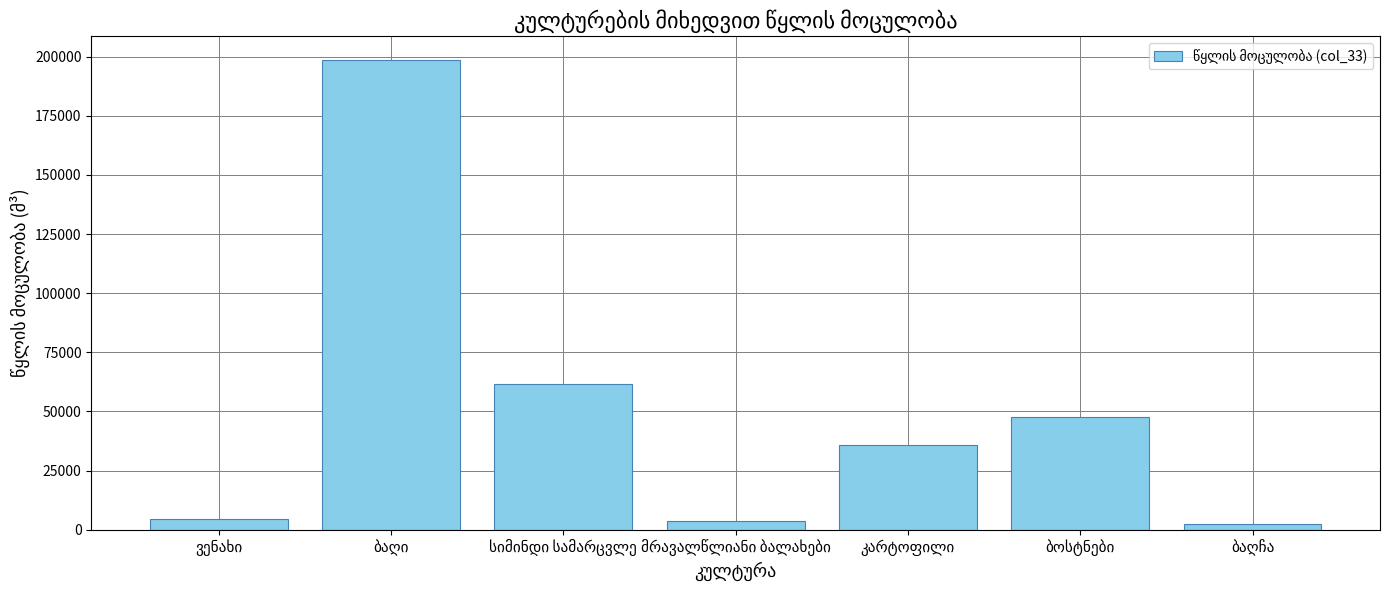

What is the maximum value shown in the chart?

198673.6